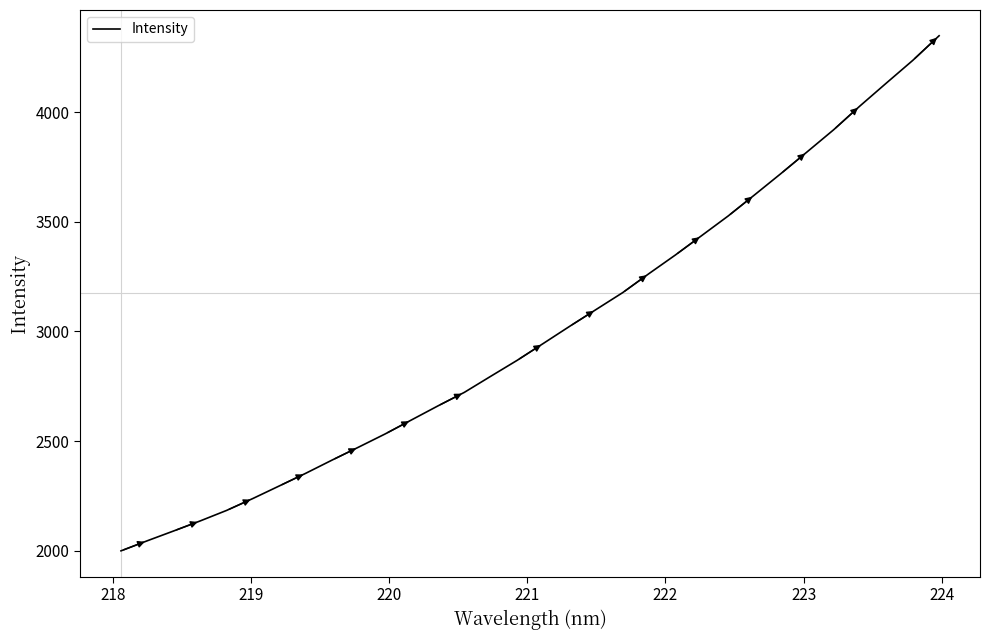

Count the number of data series in this chart.

1